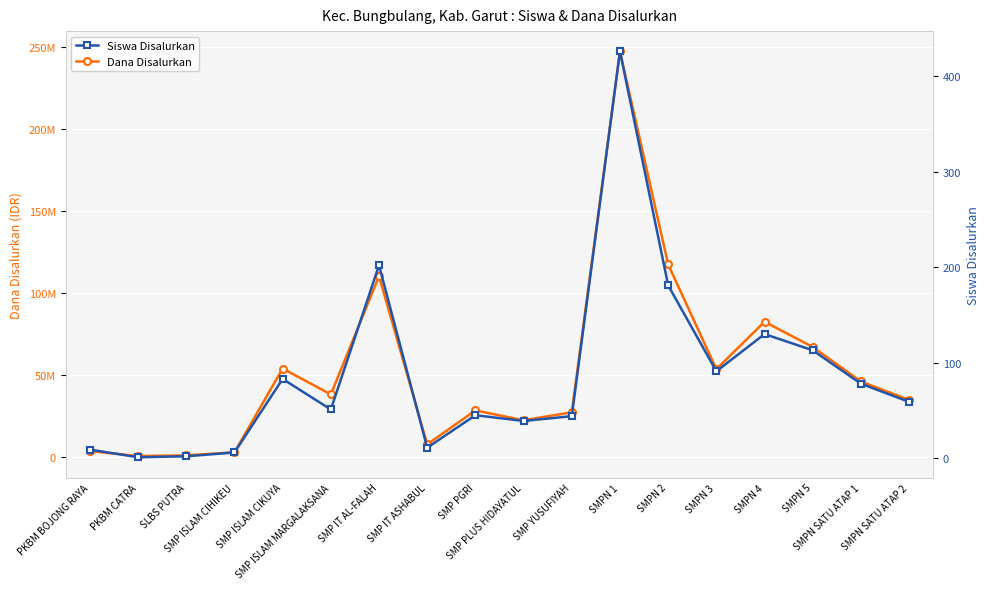

What are all the series names shown in the legend?

Dana Disalurkan, Siswa Disalurkan